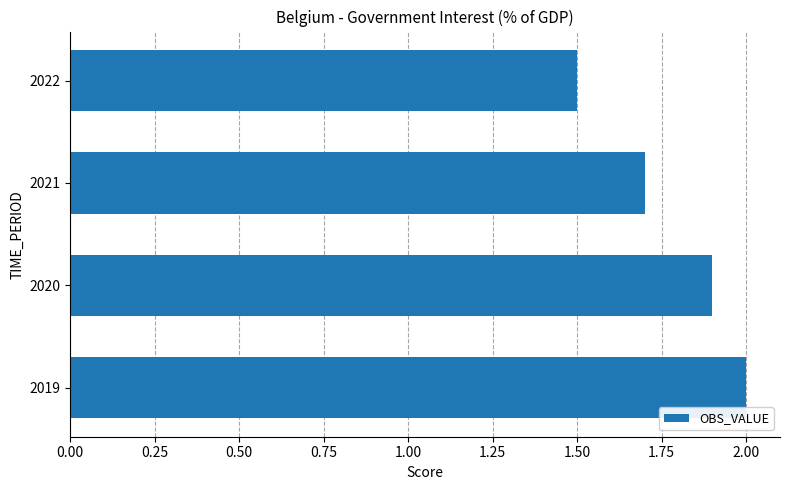

True or false: the data shows 1.9 at 2020.

True